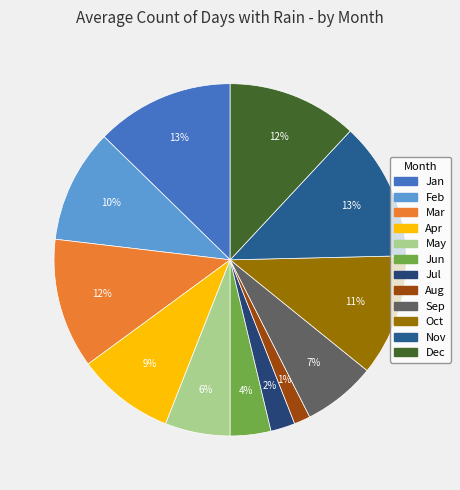

To the nearest percent, what is the combined percentage of Apr and Mar?

21%